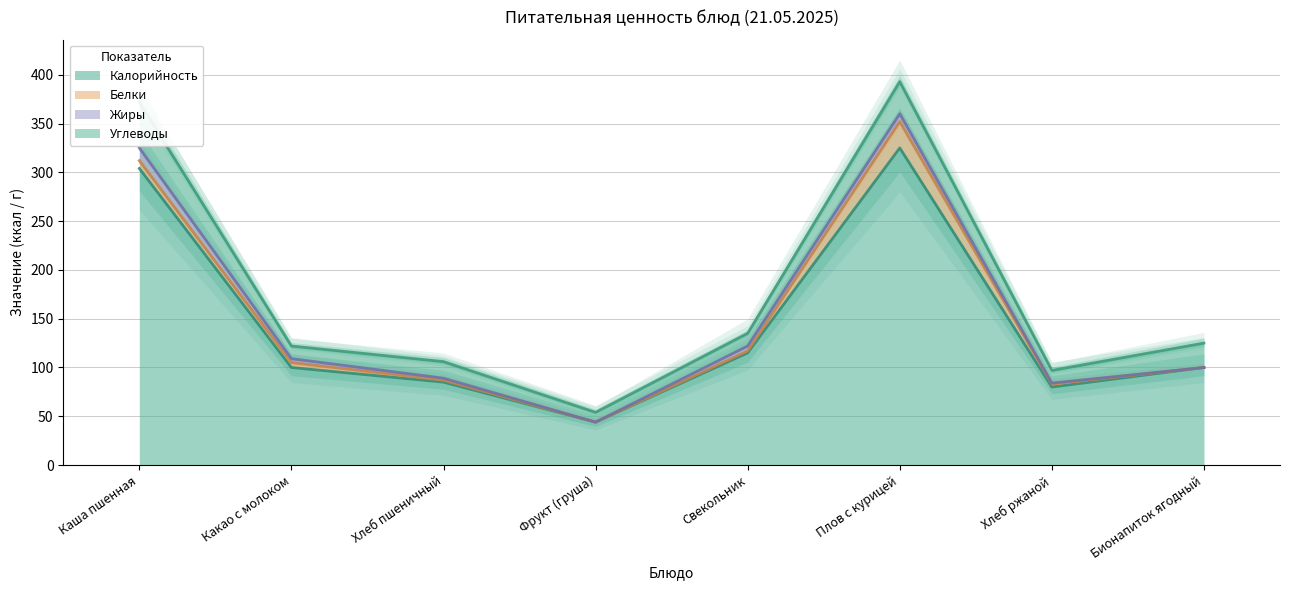

Is it true that Калорийность equals 51 at Хлеб пшеничный?

False